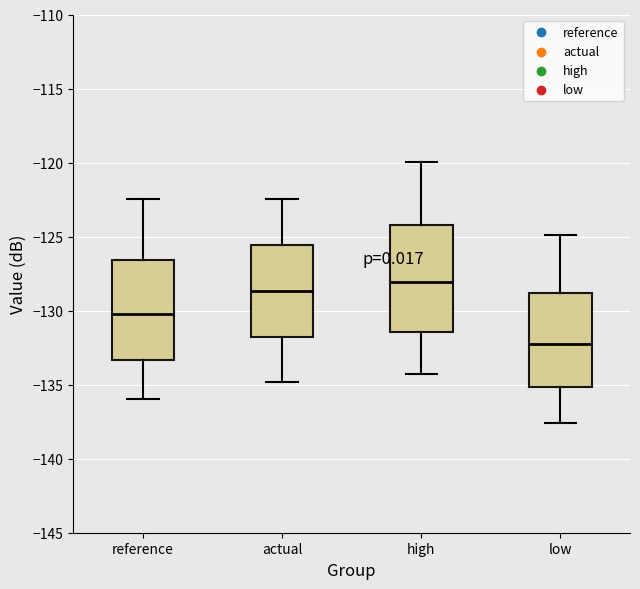

Reading left to right, transcribe this box plot: for each box, give where its median line is, the range the box spans, and where its two whiskers end, as read against the y-axis. The values are not printed on the chart, so give them approximately, as read against the axis.

reference: median -130.0, box -133.5 to -126.5, whiskers -136.0 to -122.5
actual: median -128.5, box -132.0 to -125.5, whiskers -135.0 to -122.5
high: median -128.0, box -131.5 to -124.0, whiskers -134.5 to -120.0
low: median -132.0, box -135.0 to -129.0, whiskers -137.5 to -125.0